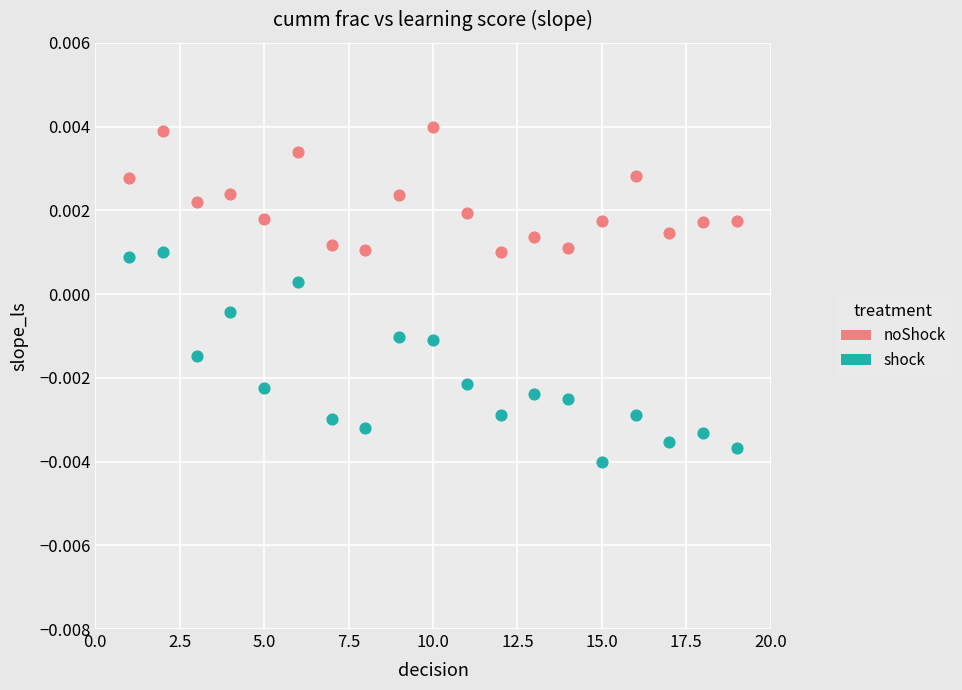

Which series contains the highest Y value?

noShock